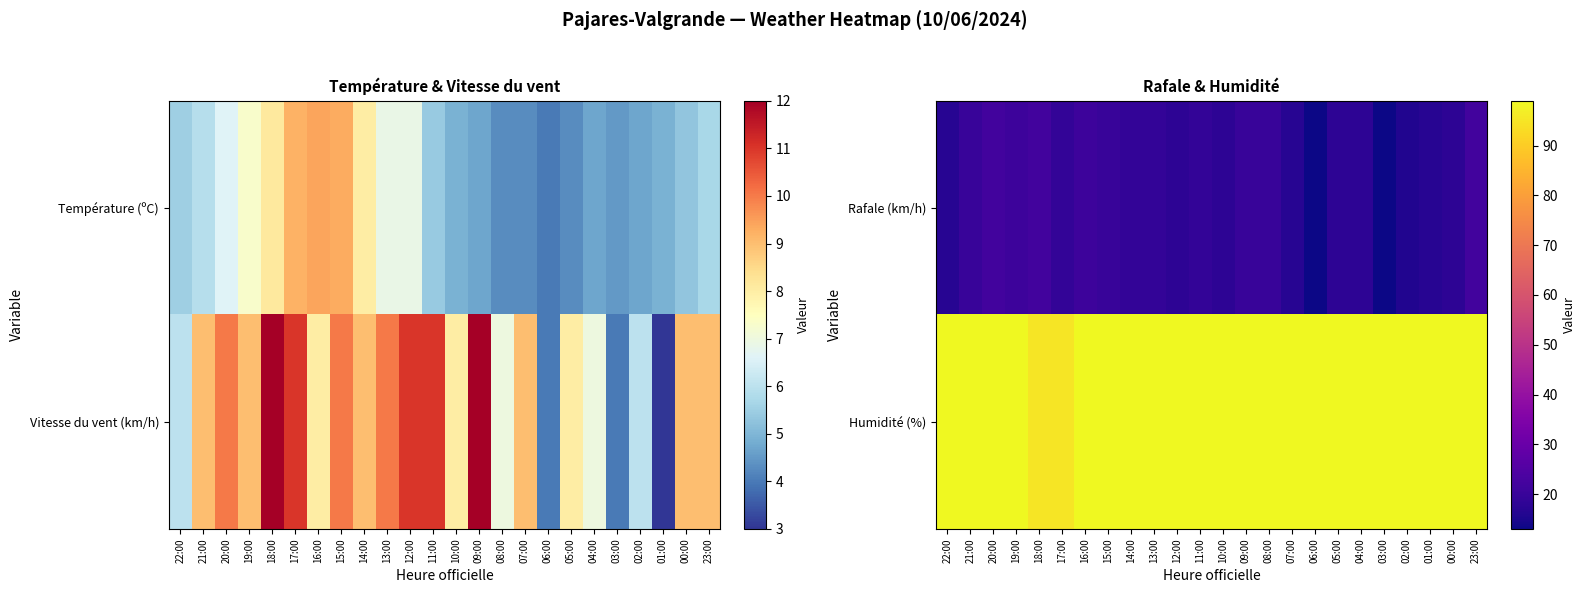

Is it true that Humidité (%) equals 99 at 23:00?

True